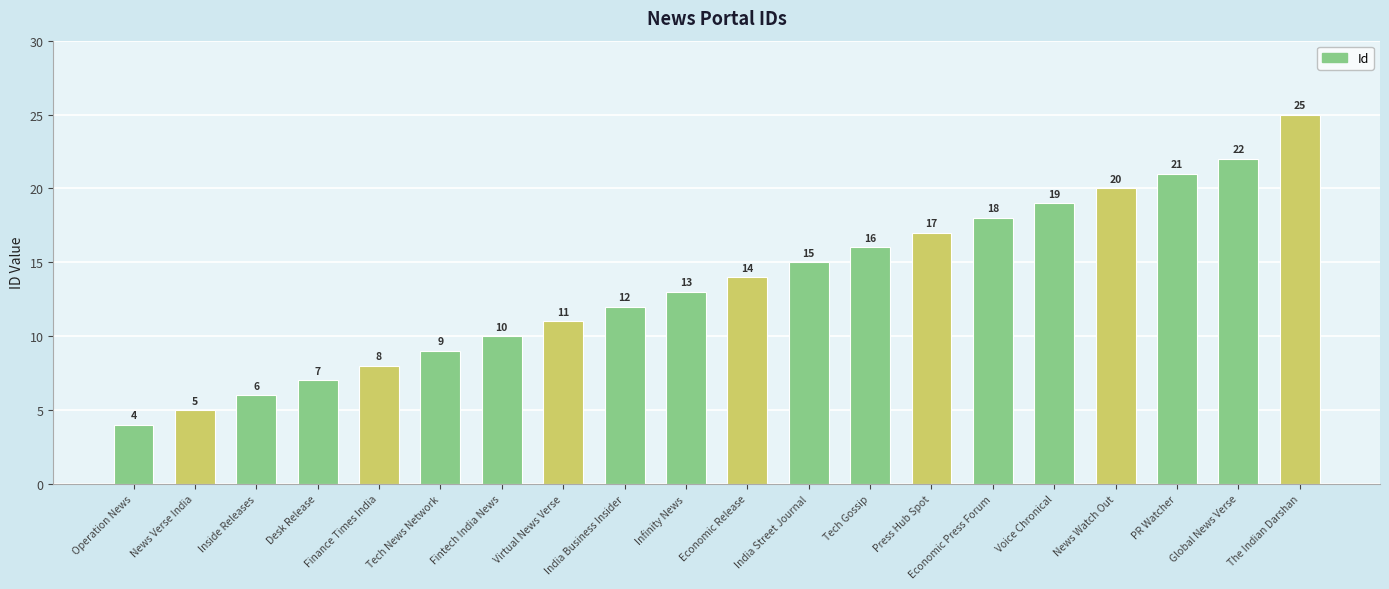

What position from the right is Economic Press Forum?

6